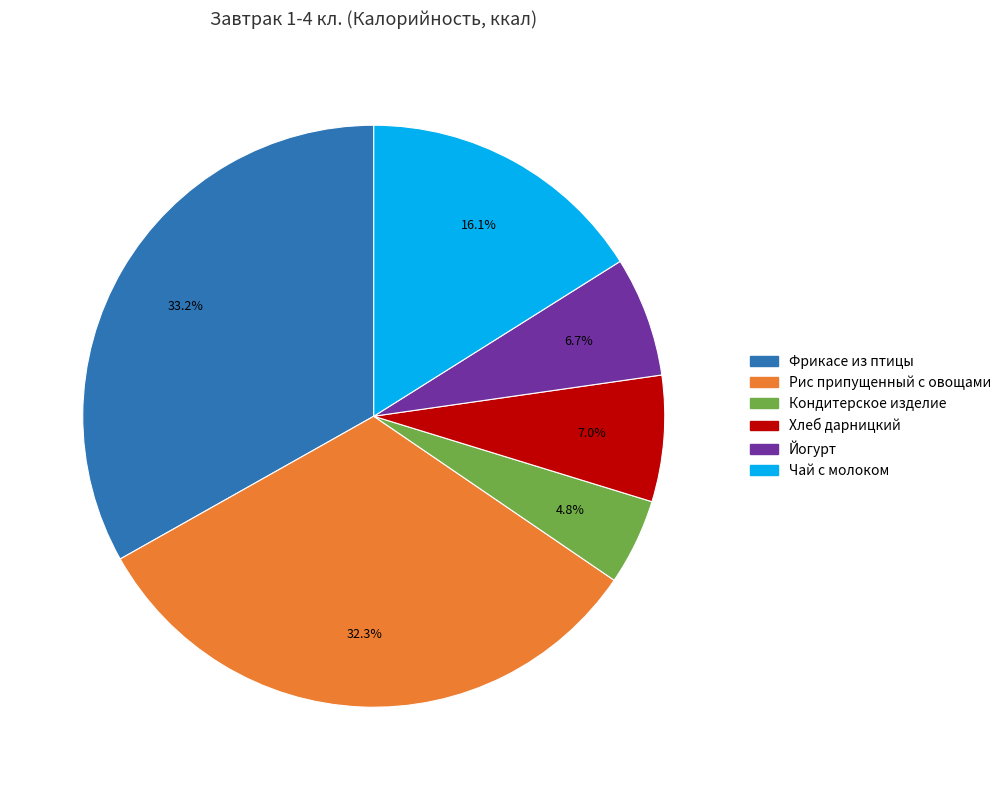

To the nearest percent, what portion does Рис припущенный с овощами represent?

32%